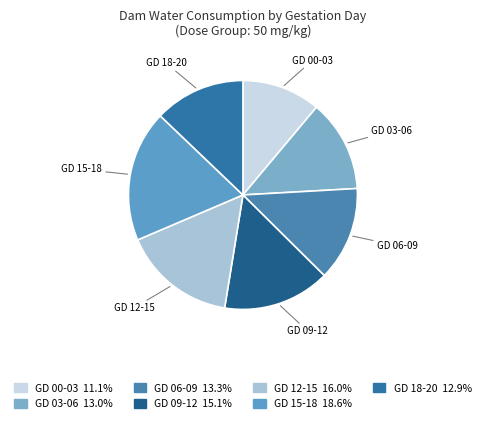

How many segments does this pie chart have?

7